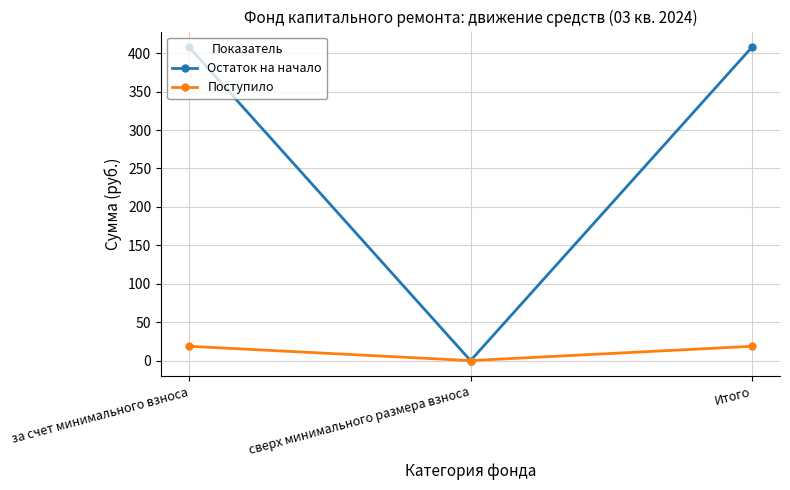

Rank the series by their average value, from lowest to highest.

Поступило, Остаток на начало